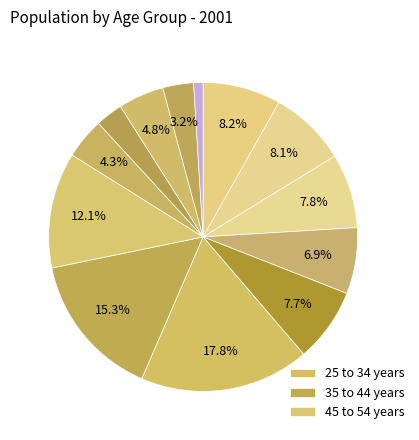

Is there a majority slice in this chart?

No